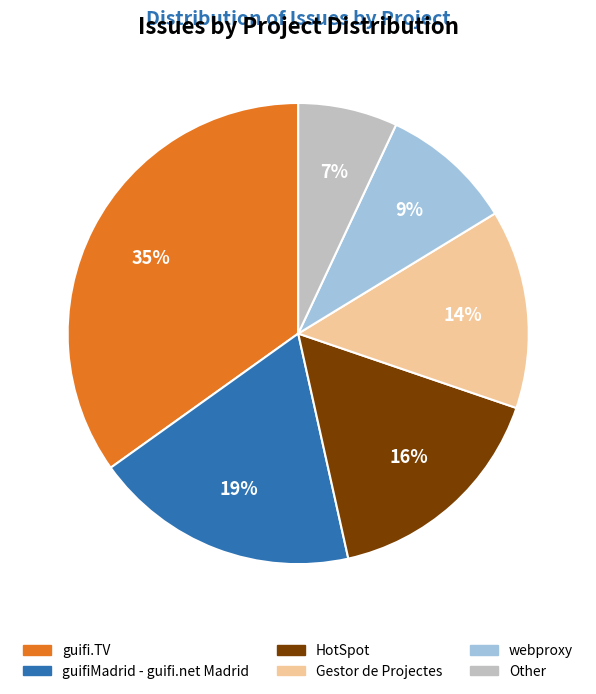

Is Other the majority of the pie?

No